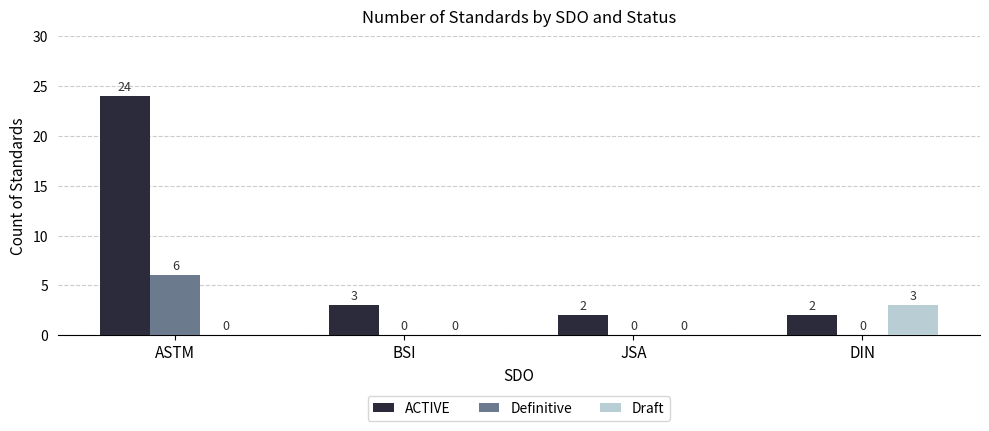

What is the approximate value of Definitive at ASTM?

6